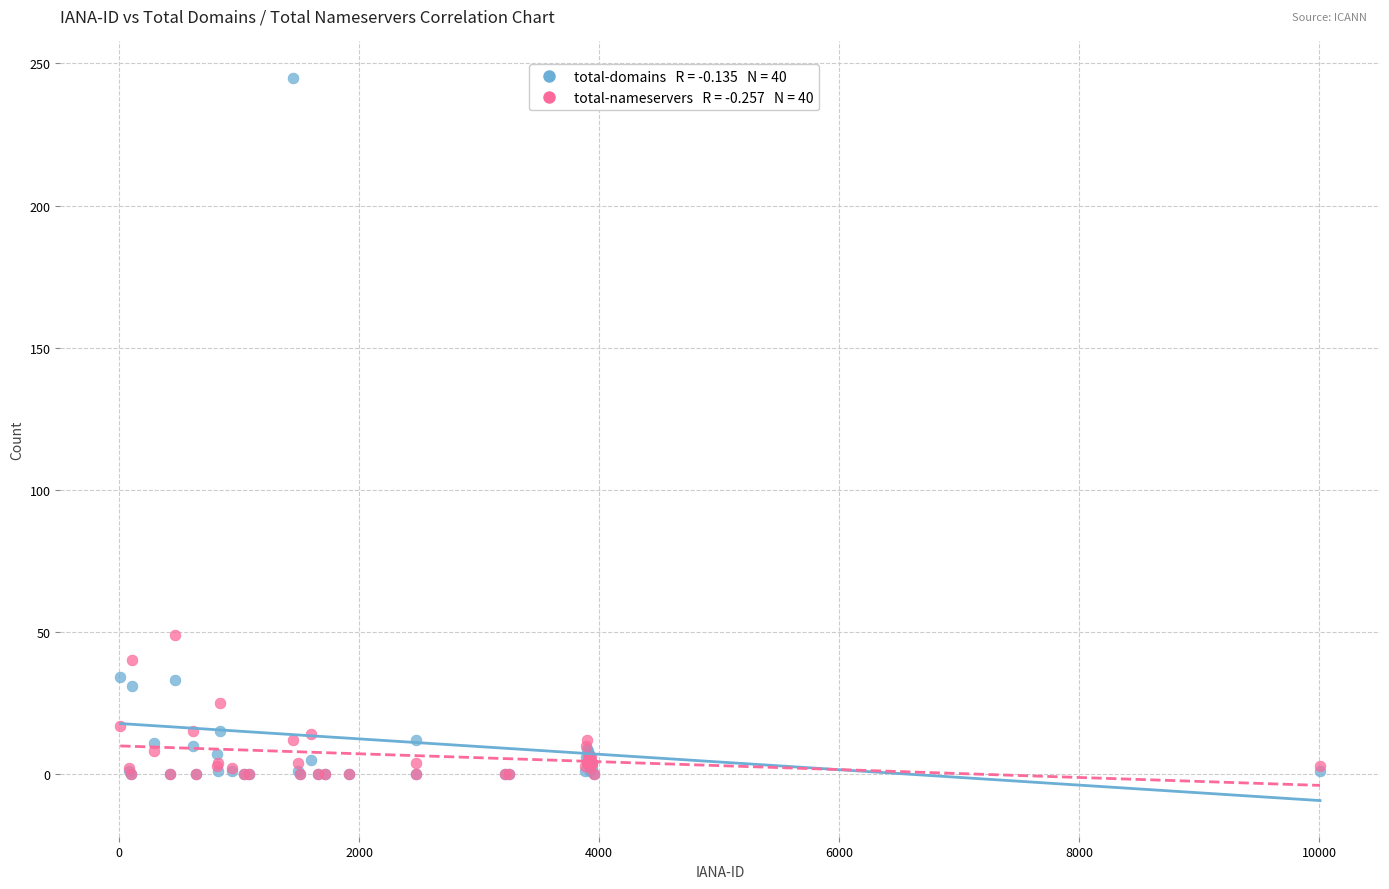

Across all series, what Y value is closest to 122?

49